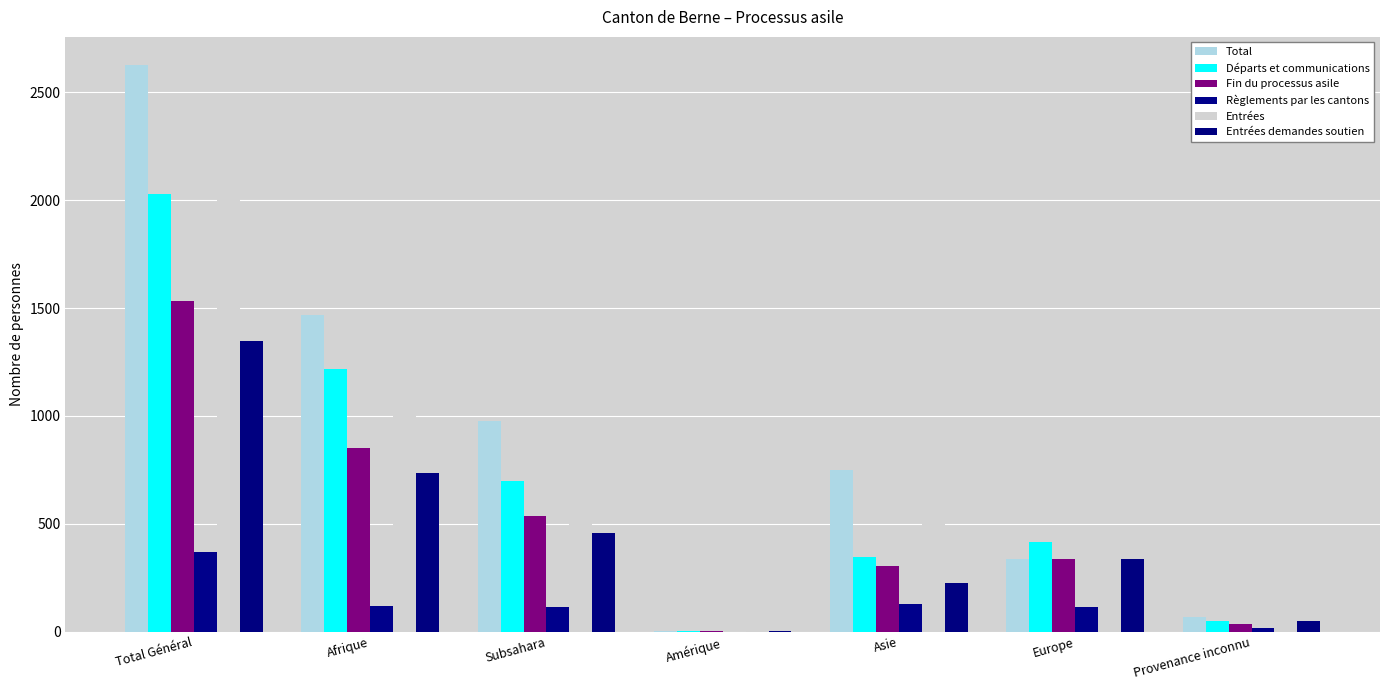

What is the sum of the Entrées values at Provenance inconnu and Europe?

287